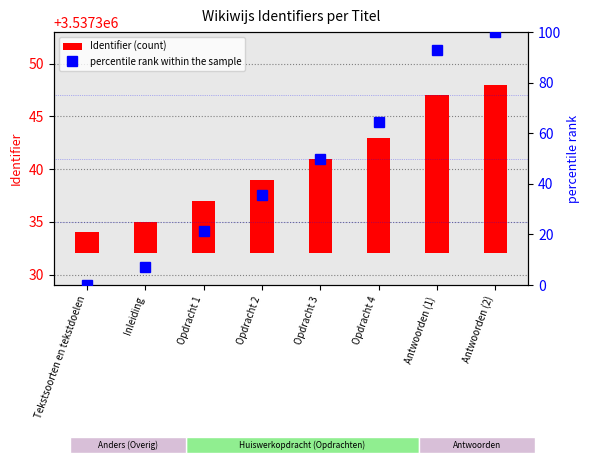

What position from the left is Opdracht 1?

3